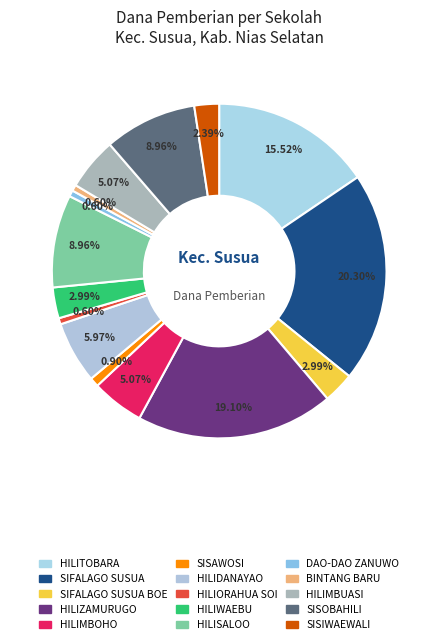

How many slices are in this pie chart?

15